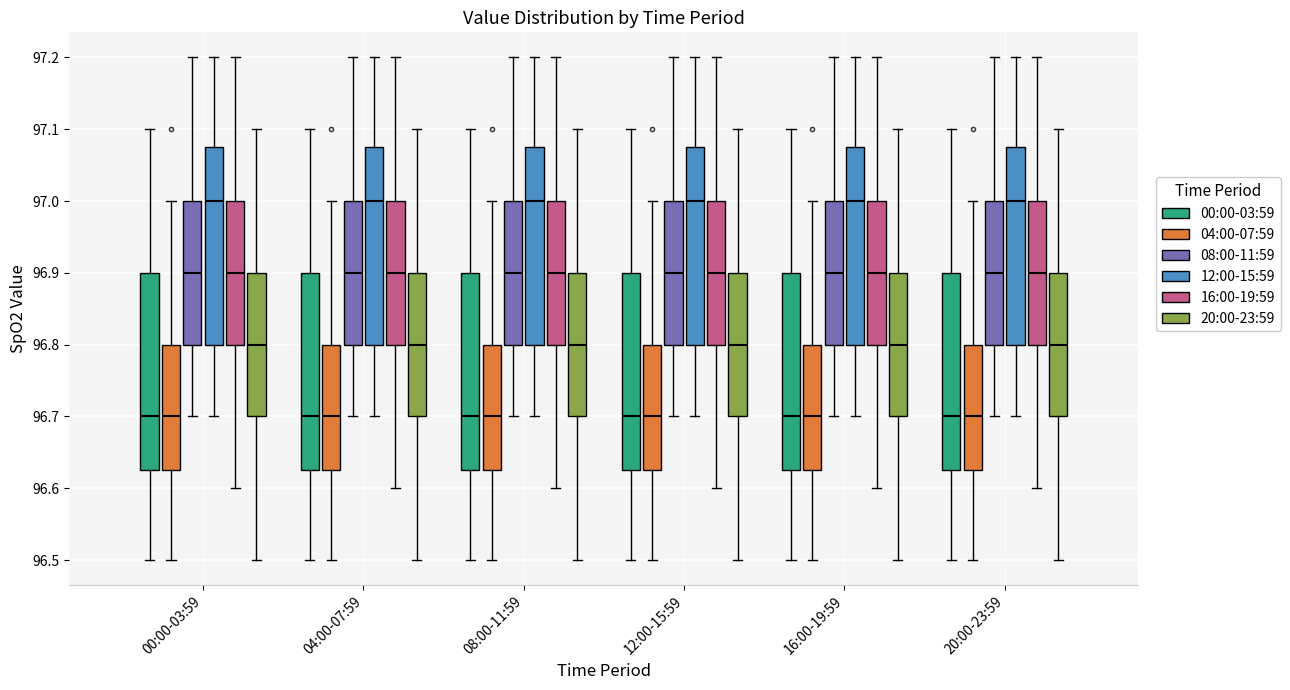

Reading left to right, read every box against the y-axis: the position of its median line, the range the box covers, and the ends of its whiskers. The values are not printed on the chart, so give them approximately, as read against the axis.

00:00-03:59 (00:00-03:59): median 96.70, box 96.63 to 96.90, whiskers 96.50 to 97.10
00:00-03:59 (04:00-07:59): median 96.70, box 96.63 to 96.80, whiskers 96.50 to 97.00
00:00-03:59 (08:00-11:59): median 96.90, box 96.80 to 97.00, whiskers 96.70 to 97.20
00:00-03:59 (12:00-15:59): median 97.00, box 96.80 to 97.08, whiskers 96.70 to 97.20
00:00-03:59 (16:00-19:59): median 96.90, box 96.80 to 97.00, whiskers 96.60 to 97.20
00:00-03:59 (20:00-23:59): median 96.80, box 96.70 to 96.90, whiskers 96.50 to 97.10
04:00-07:59 (00:00-03:59): median 96.70, box 96.63 to 96.90, whiskers 96.50 to 97.10
04:00-07:59 (04:00-07:59): median 96.70, box 96.63 to 96.80, whiskers 96.50 to 97.00
04:00-07:59 (08:00-11:59): median 96.90, box 96.80 to 97.00, whiskers 96.70 to 97.20
04:00-07:59 (12:00-15:59): median 97.00, box 96.80 to 97.08, whiskers 96.70 to 97.20
04:00-07:59 (16:00-19:59): median 96.90, box 96.80 to 97.00, whiskers 96.60 to 97.20
04:00-07:59 (20:00-23:59): median 96.80, box 96.70 to 96.90, whiskers 96.50 to 97.10
08:00-11:59 (00:00-03:59): median 96.70, box 96.63 to 96.90, whiskers 96.50 to 97.10
08:00-11:59 (04:00-07:59): median 96.70, box 96.63 to 96.80, whiskers 96.50 to 97.00
08:00-11:59 (08:00-11:59): median 96.90, box 96.80 to 97.00, whiskers 96.70 to 97.20
08:00-11:59 (12:00-15:59): median 97.00, box 96.80 to 97.08, whiskers 96.70 to 97.20
08:00-11:59 (16:00-19:59): median 96.90, box 96.80 to 97.00, whiskers 96.60 to 97.20
08:00-11:59 (20:00-23:59): median 96.80, box 96.70 to 96.90, whiskers 96.50 to 97.10
12:00-15:59 (00:00-03:59): median 96.70, box 96.63 to 96.90, whiskers 96.50 to 97.10
12:00-15:59 (04:00-07:59): median 96.70, box 96.63 to 96.80, whiskers 96.50 to 97.00
12:00-15:59 (08:00-11:59): median 96.90, box 96.80 to 97.00, whiskers 96.70 to 97.20
12:00-15:59 (12:00-15:59): median 97.00, box 96.80 to 97.08, whiskers 96.70 to 97.20
12:00-15:59 (16:00-19:59): median 96.90, box 96.80 to 97.00, whiskers 96.60 to 97.20
12:00-15:59 (20:00-23:59): median 96.80, box 96.70 to 96.90, whiskers 96.50 to 97.10
16:00-19:59 (00:00-03:59): median 96.70, box 96.63 to 96.90, whiskers 96.50 to 97.10
16:00-19:59 (04:00-07:59): median 96.70, box 96.63 to 96.80, whiskers 96.50 to 97.00
16:00-19:59 (08:00-11:59): median 96.90, box 96.80 to 97.00, whiskers 96.70 to 97.20
16:00-19:59 (12:00-15:59): median 97.00, box 96.80 to 97.08, whiskers 96.70 to 97.20
16:00-19:59 (16:00-19:59): median 96.90, box 96.80 to 97.00, whiskers 96.60 to 97.20
16:00-19:59 (20:00-23:59): median 96.80, box 96.70 to 96.90, whiskers 96.50 to 97.10
20:00-23:59 (00:00-03:59): median 96.70, box 96.63 to 96.90, whiskers 96.50 to 97.10
20:00-23:59 (04:00-07:59): median 96.70, box 96.63 to 96.80, whiskers 96.50 to 97.00
20:00-23:59 (08:00-11:59): median 96.90, box 96.80 to 97.00, whiskers 96.70 to 97.20
20:00-23:59 (12:00-15:59): median 97.00, box 96.80 to 97.08, whiskers 96.70 to 97.20
20:00-23:59 (16:00-19:59): median 96.90, box 96.80 to 97.00, whiskers 96.60 to 97.20
20:00-23:59 (20:00-23:59): median 96.80, box 96.70 to 96.90, whiskers 96.50 to 97.10